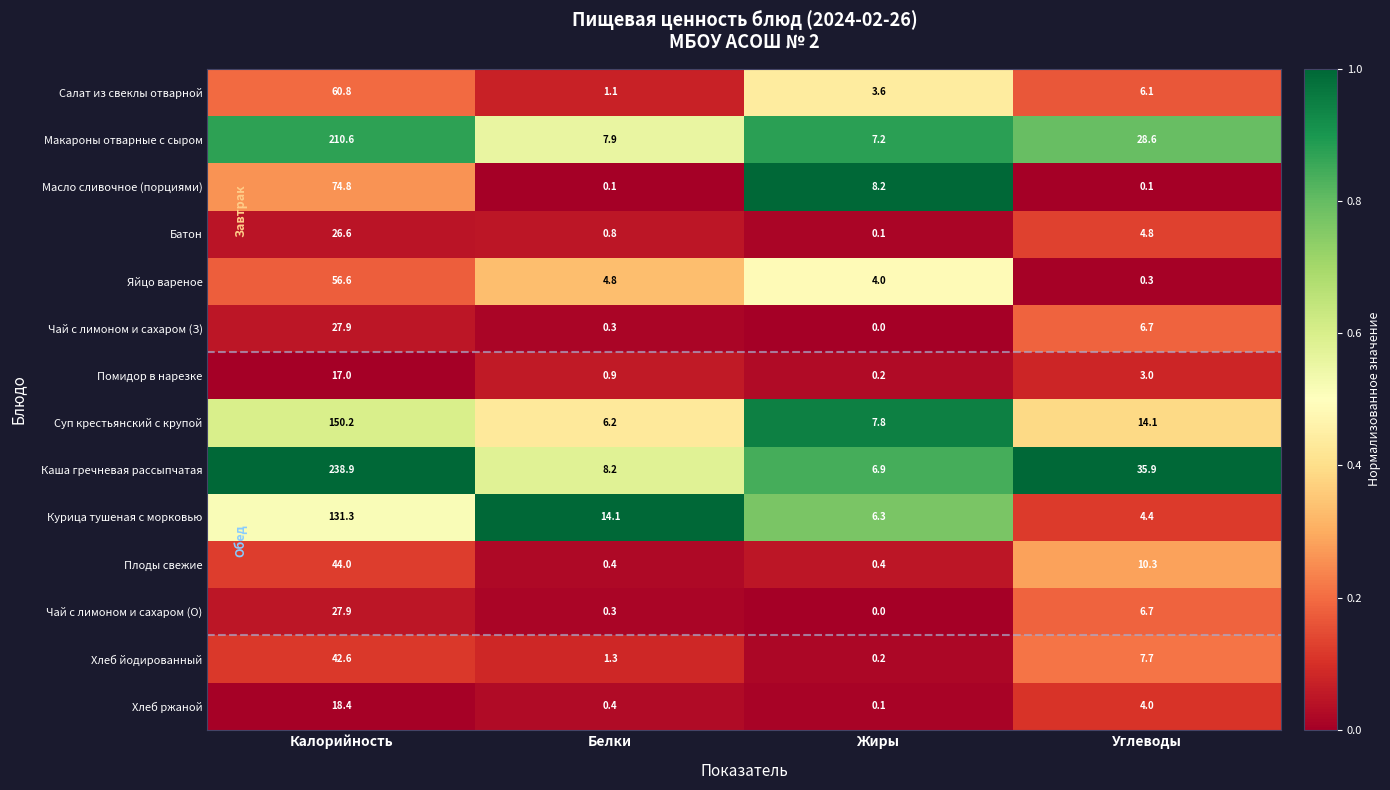

What is the difference between the Хлеб ржаной values at Жиры and Калорийность?

18.3